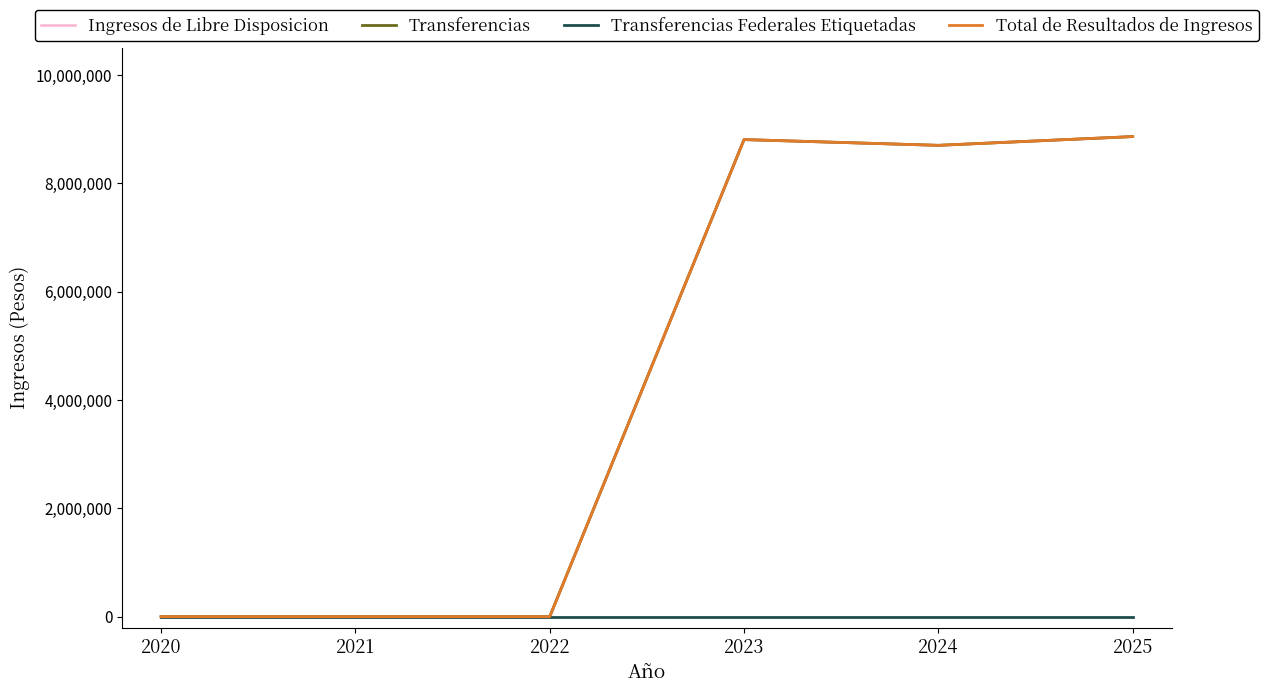

At which label does Transferencias first exceed 8699520?

2023